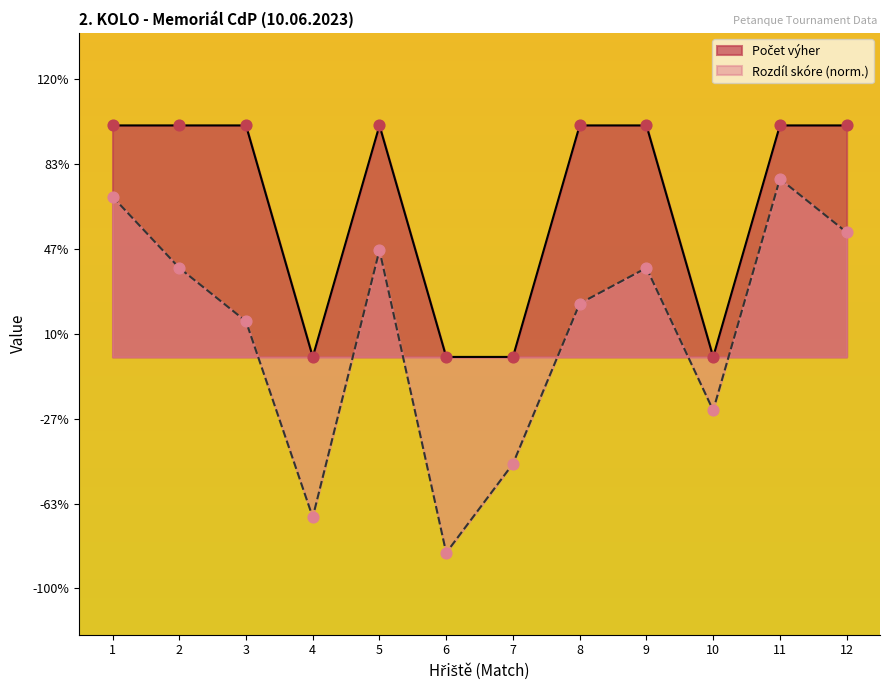

Is the value of Počet výher at 6 greater than the value of Rozdíl skóre at 1?

No